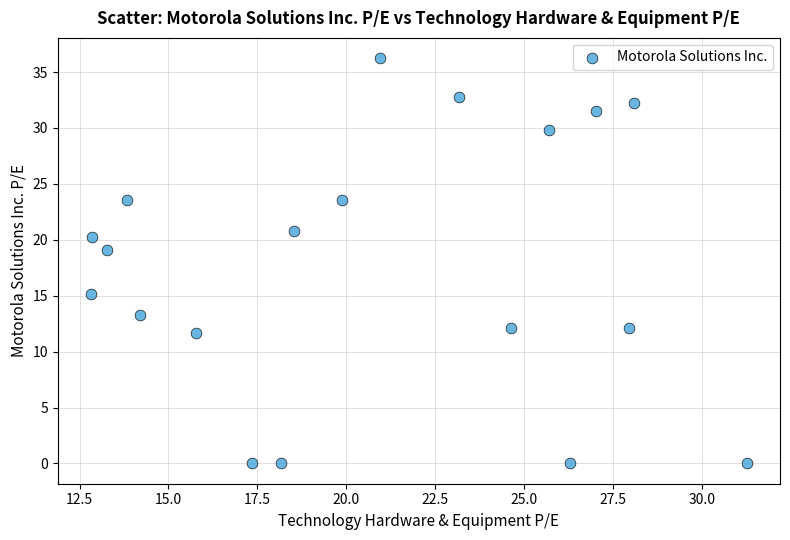

What Y value in the scatter plot is closest to 18?

19.1